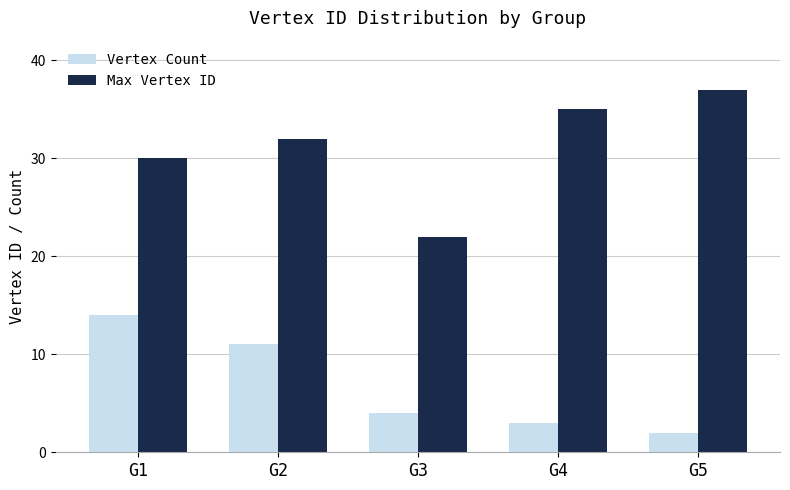

What is the value of the Vertex Count bar at the 3rd from the left?

4